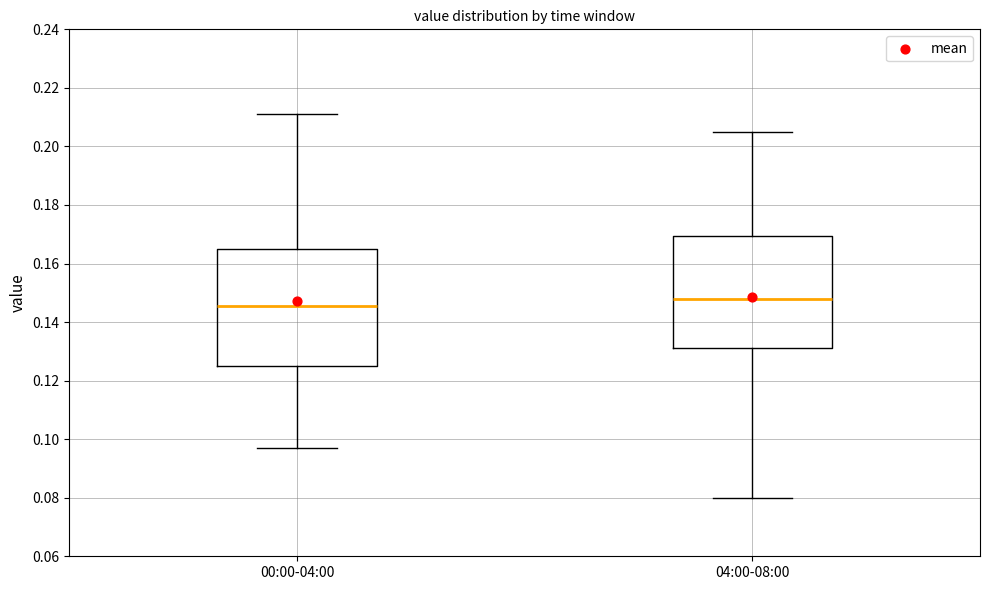

Reading left to right, transcribe this box plot: for each box, give where its median line is, the range the box spans, and where its two whiskers end, as read against the y-axis. The values are not printed on the chart, so give them approximately, as read against the axis.

00:00-04:00: median 0.146, box 0.126 to 0.166, whiskers 0.098 to 0.212
04:00-08:00: median 0.148, box 0.132 to 0.170, whiskers 0.080 to 0.206